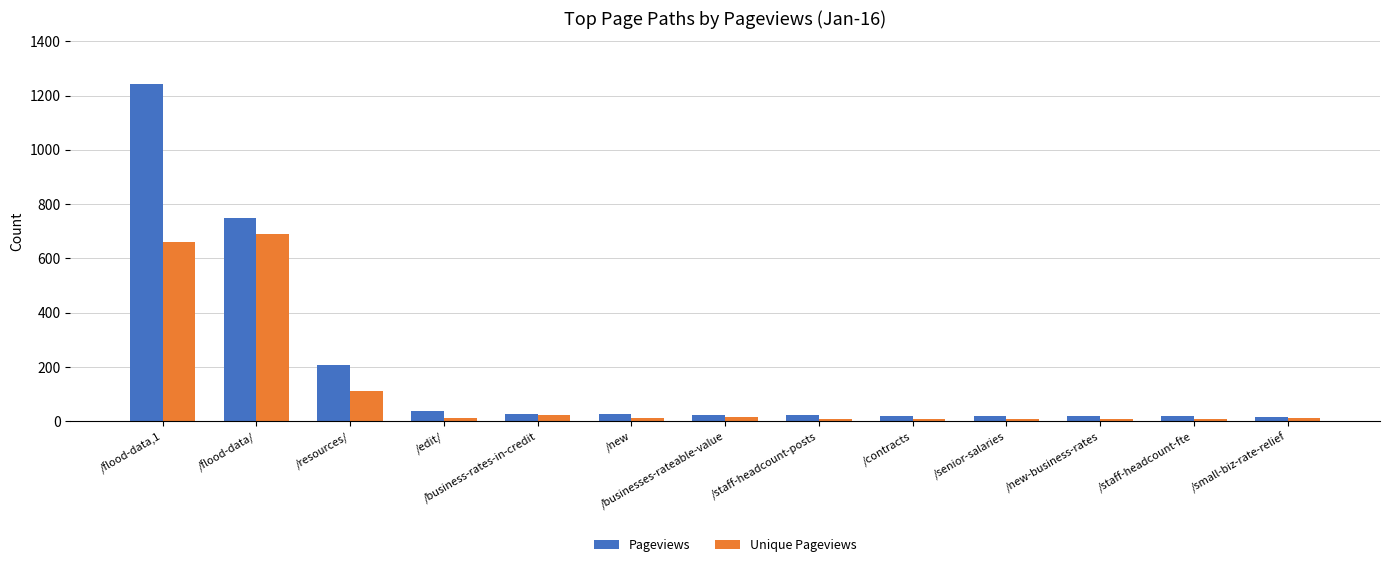

Is it true that Unique Pageviews equals 661 at /flood-data,1?

True